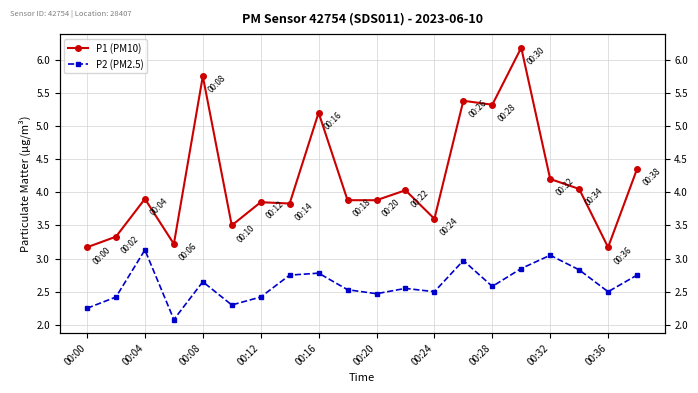

The value of P1 (PM10) at 00:24 is 3.6. True or false?

True